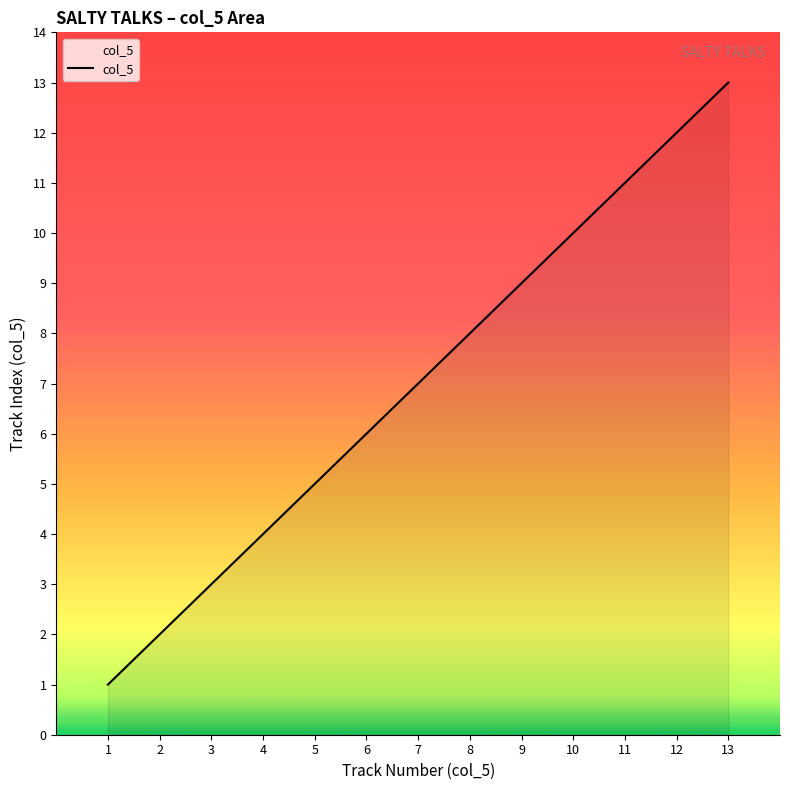

At which category does the chart reach its peak across all series?

13